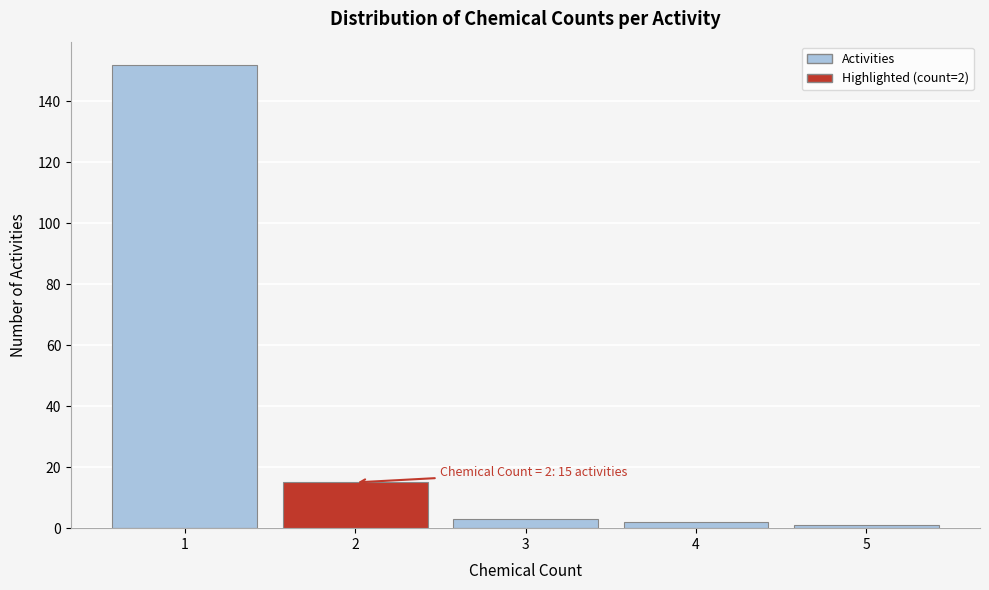

Reading right to left, what are all the values shown in this chart?

1	2	3	15	152